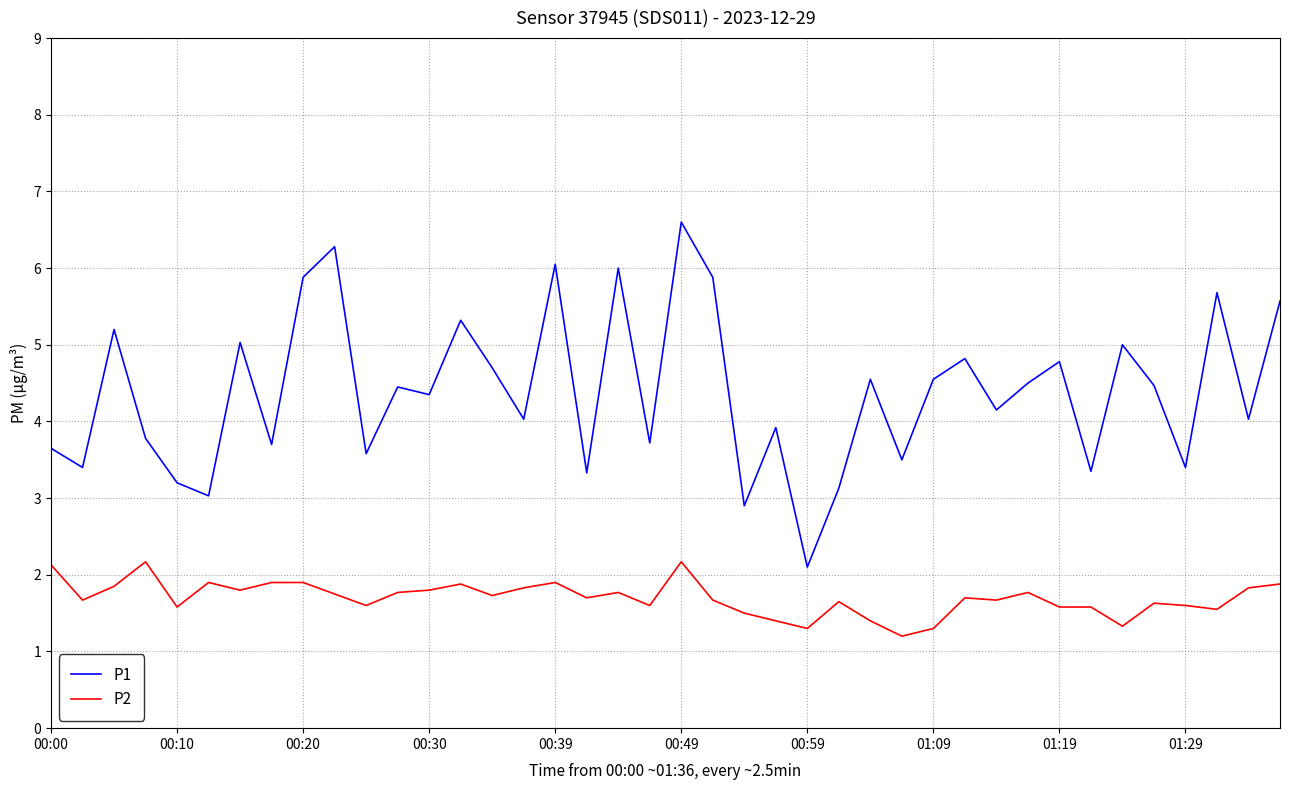

Is this an area chart (filled region under the line)?

No